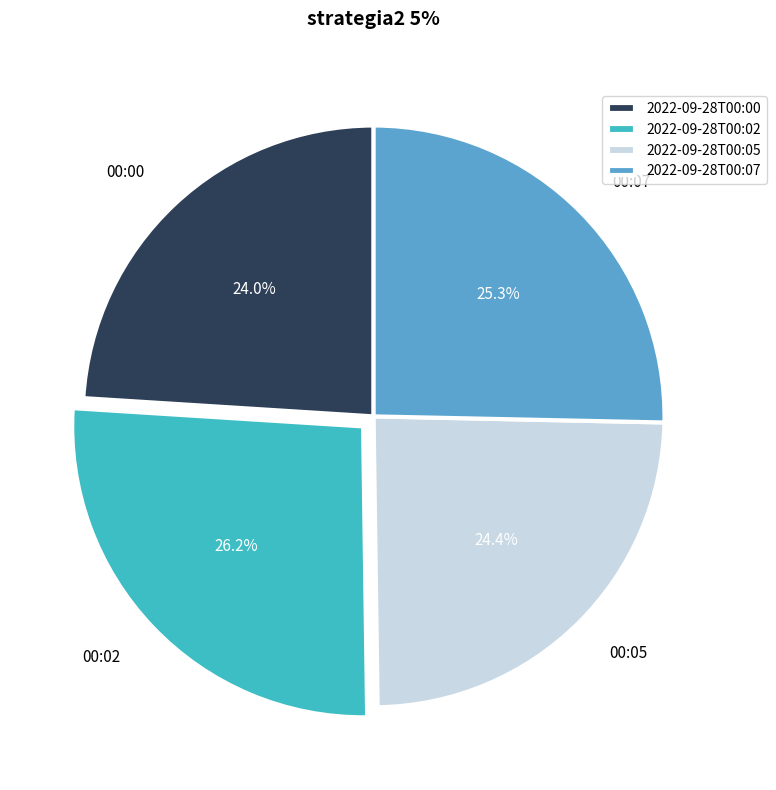

Does 00:00 account for over 50% of the chart?

No